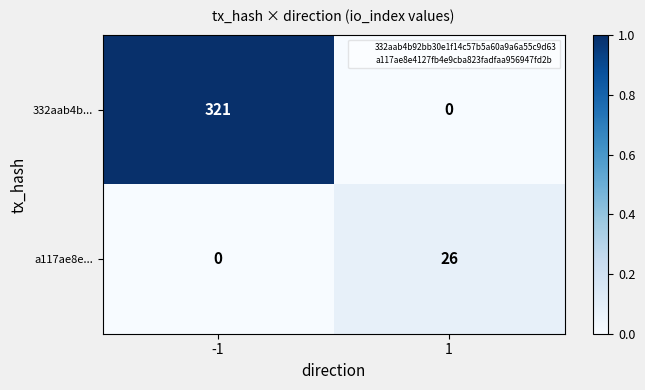

Which series changed the most between -1 and 1?

332aab4b...